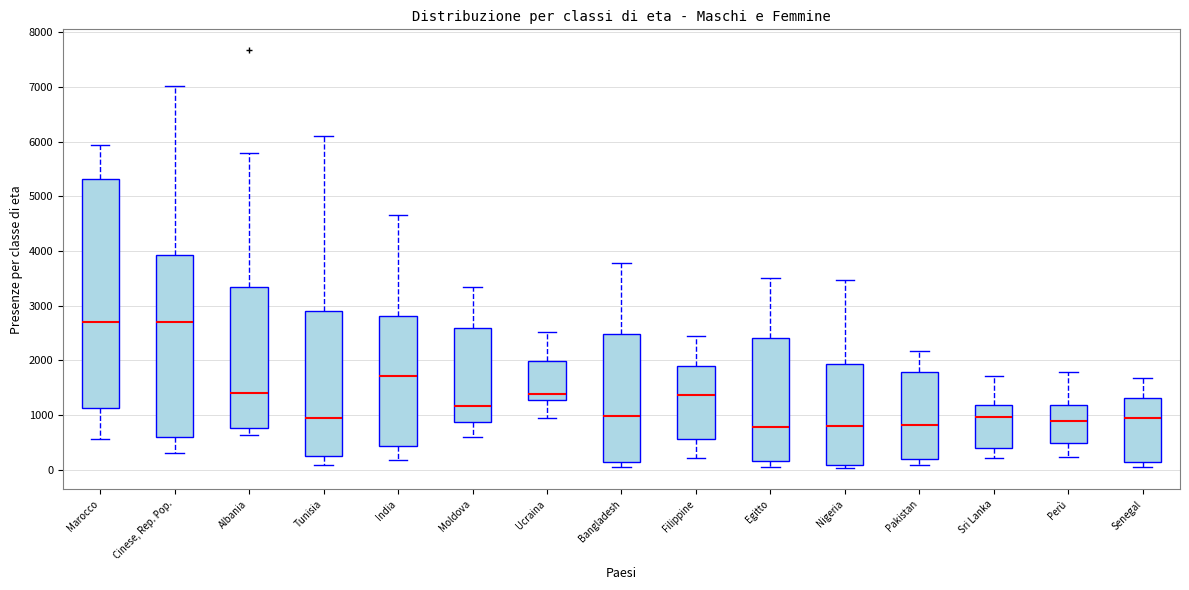

Reading left to right, read every box against the y-axis: the position of its median line, the range the box covers, and the ends of its whiskers. The values are not printed on the chart, so give them approximately, as read against the axis.

Marocco: median 2700, box 1100 to 5300, whiskers 600 to 5900
Cinese, Rep. Pop.: median 2700, box 600 to 3900, whiskers 300 to 7000
Albania: median 1400, box 800 to 3300, whiskers 600 to 5800
Tunisia: median 900, box 200 to 2900, whiskers 100 to 6100
India: median 1700, box 400 to 2800, whiskers 200 to 4700
Moldova: median 1200, box 900 to 2600, whiskers 600 to 3400
Ucraina: median 1400, box 1300 to 2000, whiskers 900 to 2500
Bangladesh: median 1000, box 100 to 2500, whiskers 100 (just below the box's lower edge) to 3800
Filippine: median 1400, box 600 to 1900, whiskers 200 to 2500
Egitto: median 800, box 200 to 2400, whiskers 100 to 3500
Nigeria: median 800, box 100 to 1900, whiskers 0 to 3500
Pakistan: median 800, box 200 to 1800, whiskers 100 to 2200
Sri Lanka: median 1000, box 400 to 1200, whiskers 200 to 1700
Perù: median 900, box 500 to 1200, whiskers 200 to 1800
Senegal: median 900, box 100 to 1300, whiskers 0 to 1700